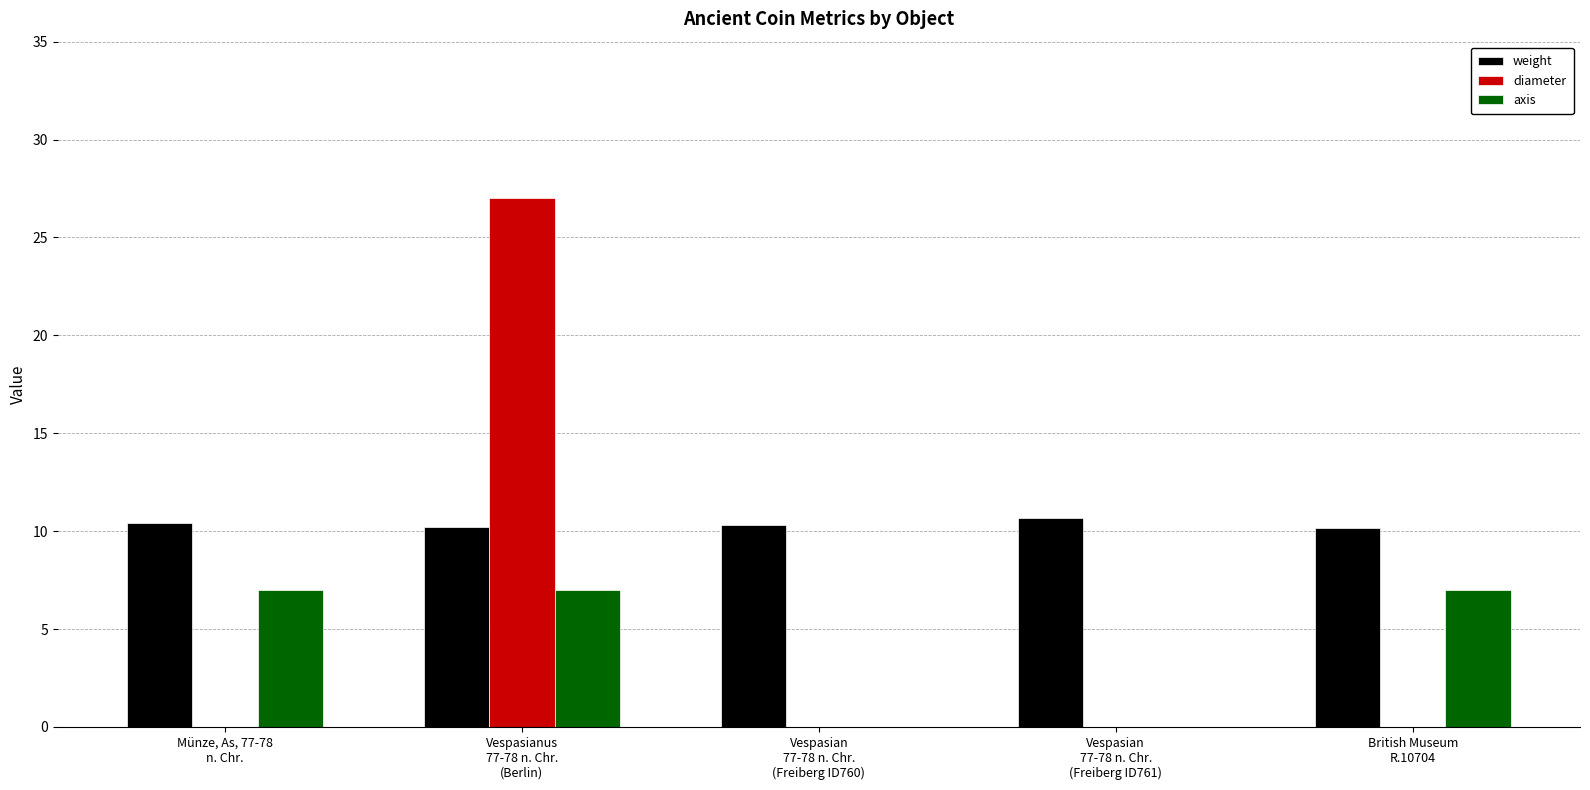

Count the number of data series in this chart.

3